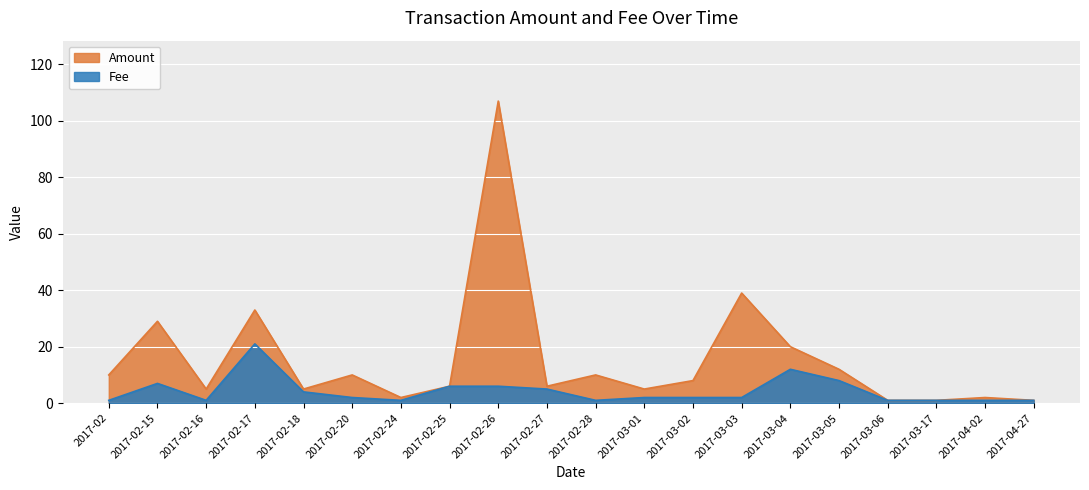

Count the number of data series in this chart.

2